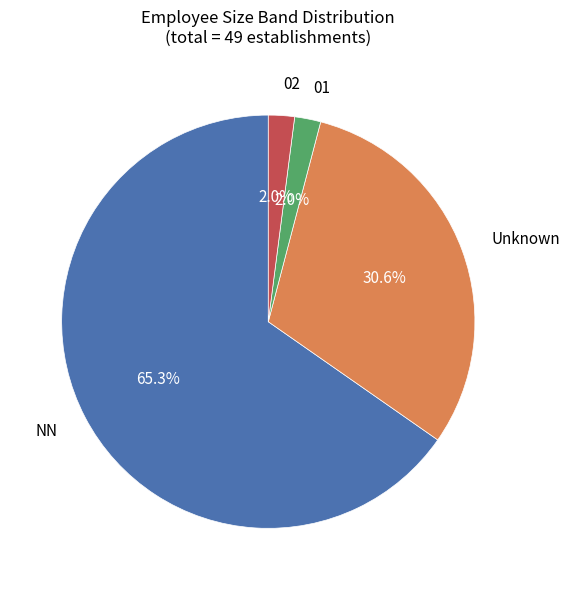

How many slices are in this pie chart?

4